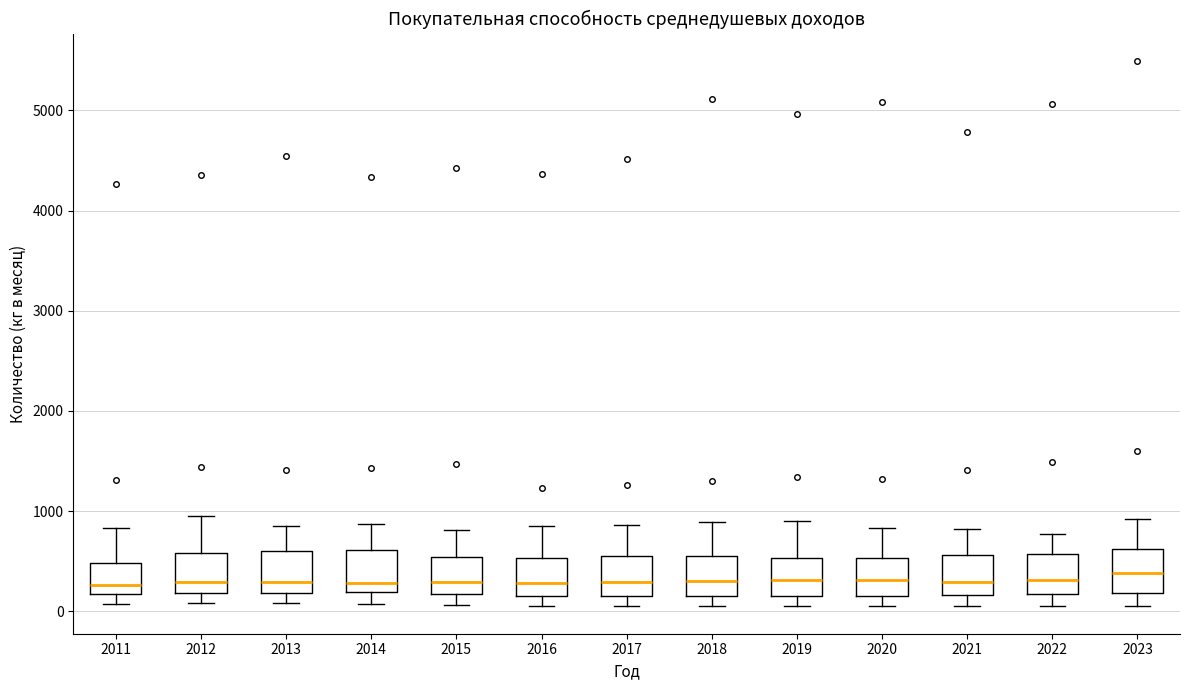

Where does the median line of the box at x = 2012 sit on the y-axis? The values are not printed on the chart, so give them approximately, as read against the axis.

300